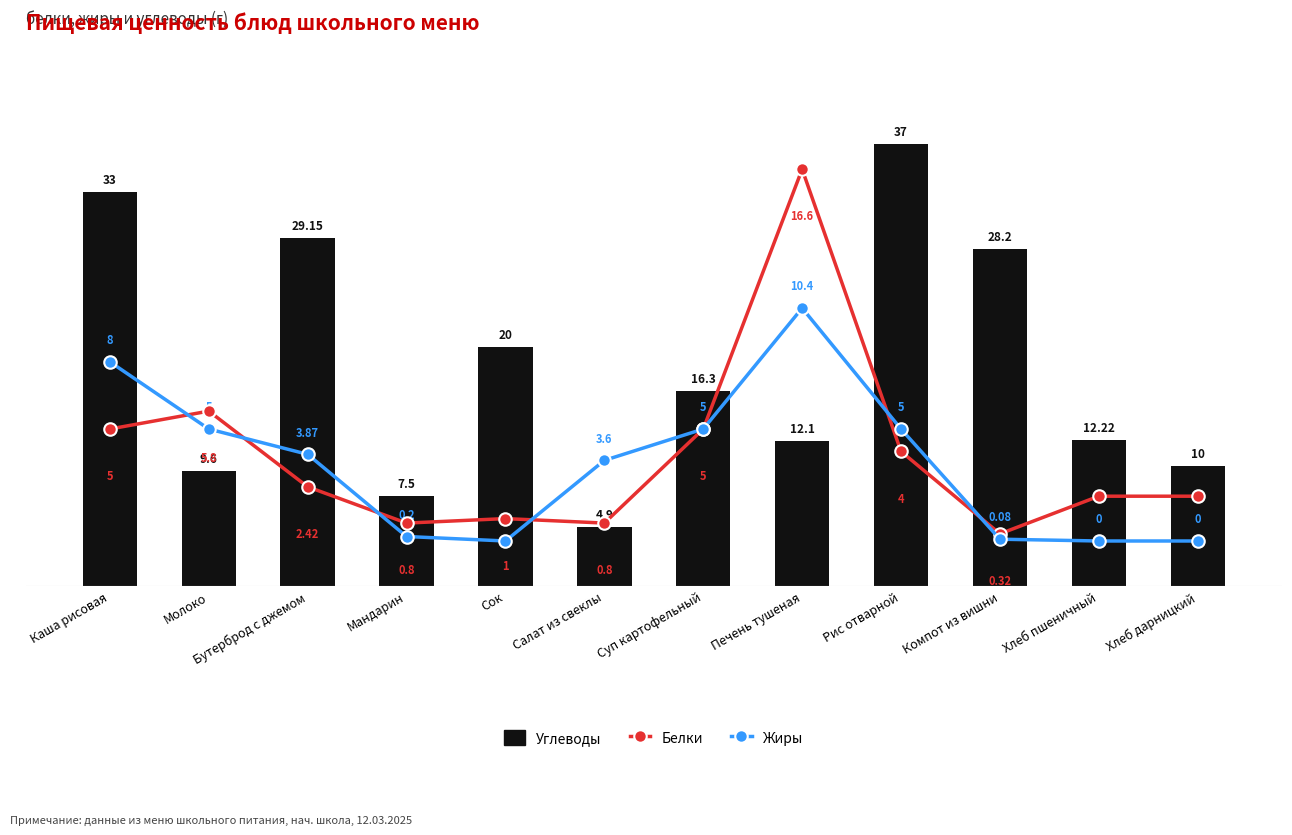

Reading right to left, list all the values displayed in this chart.

Углеводы: 10.0	12.2	28.2	37.0	12.1	16.3	4.9	20.0	7.5	29.1	9.6	33.0
Белки: 2.0	2.0	0.3	4.0	16.6	5.0	0.8	1.0	0.8	2.4	5.8	5.0
Жиры: 0.0	0.0	0.1	5.0	10.4	5.0	3.6	0.0	0.2	3.9	5.0	8.0